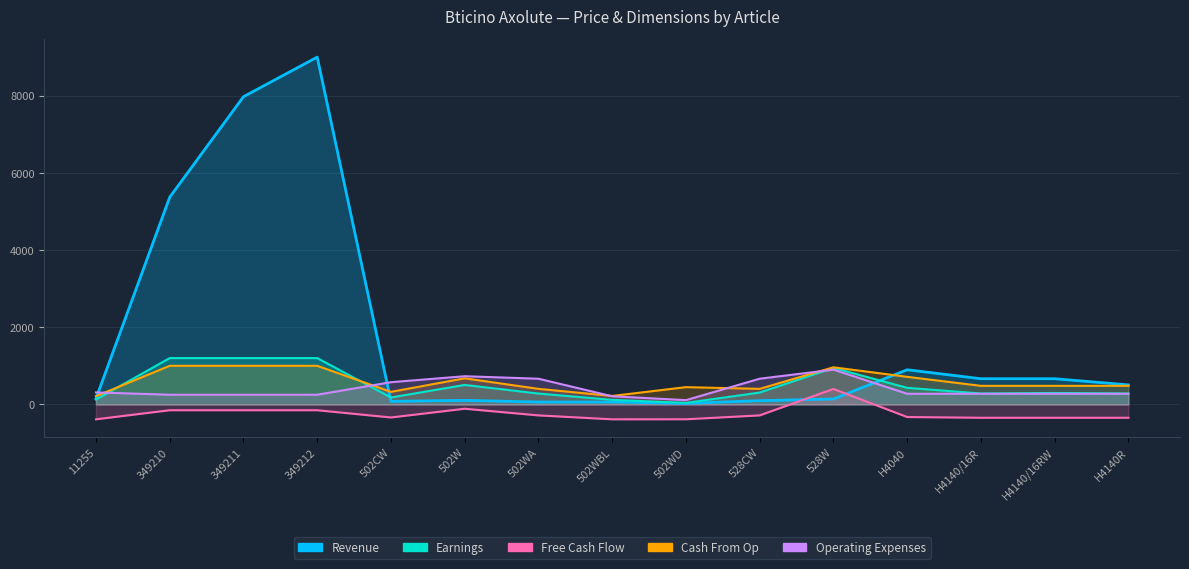

At how many categories does at least one series exceed 8563?

1